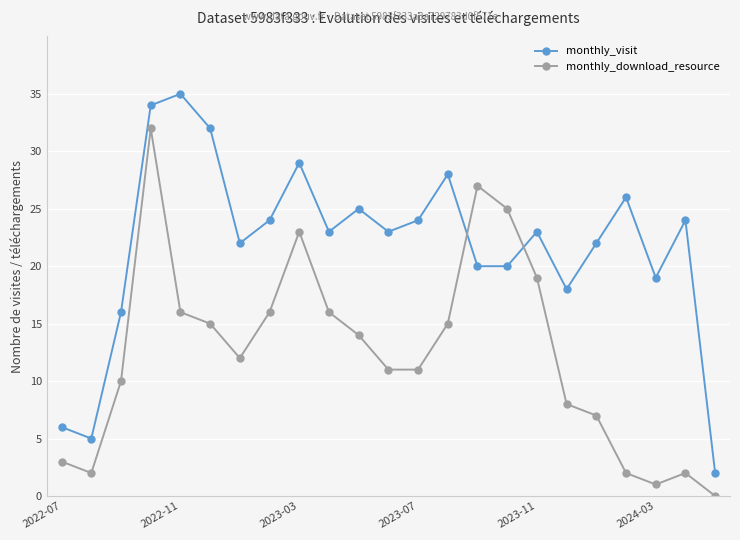

Does the chart display data point markers on the line(s)?

Yes